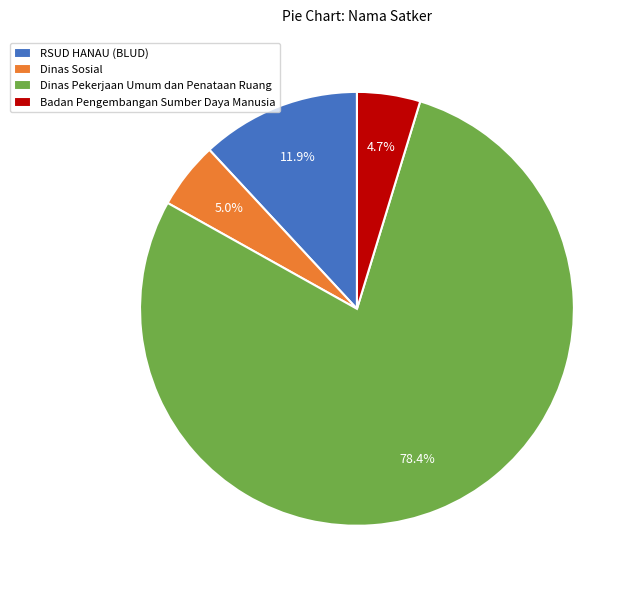

What is the total percentage of Badan Pengembangan Sumber Daya Manusia and Dinas Pekerjaan Umum dan Penataan Ruang?

83.1%